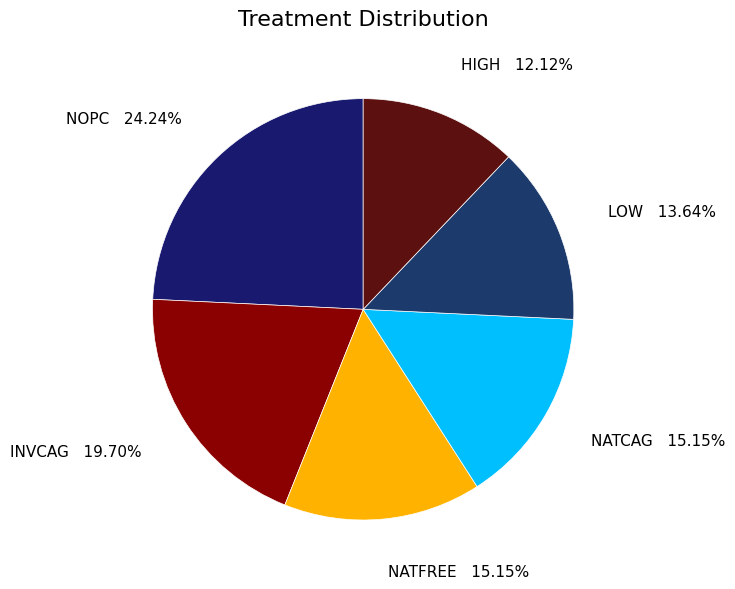

To the nearest percent, what portion does NOPC represent?

24%